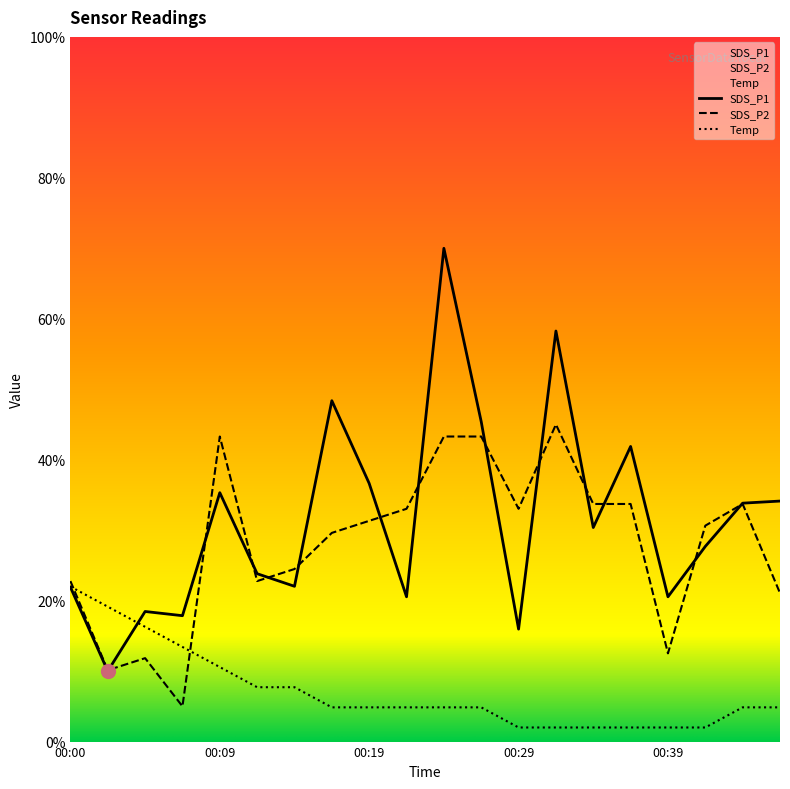

How many values in the Temp series are below 4?

6